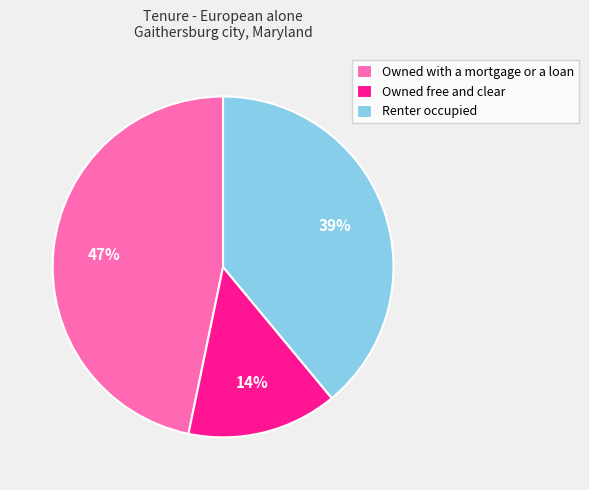

Rank the categories by value from highest to lowest.

Owned with a mortgage or a loan, Renter occupied, Owned free and clear